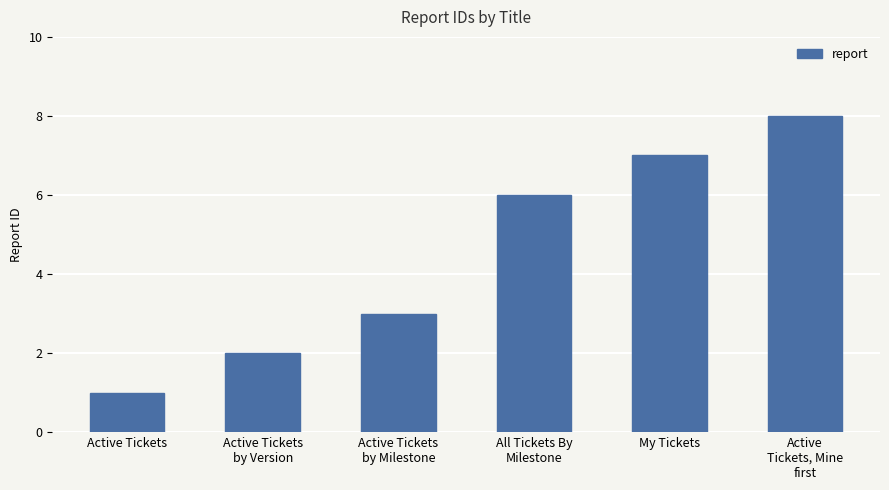

What is the difference between the second highest and second lowest values?

5